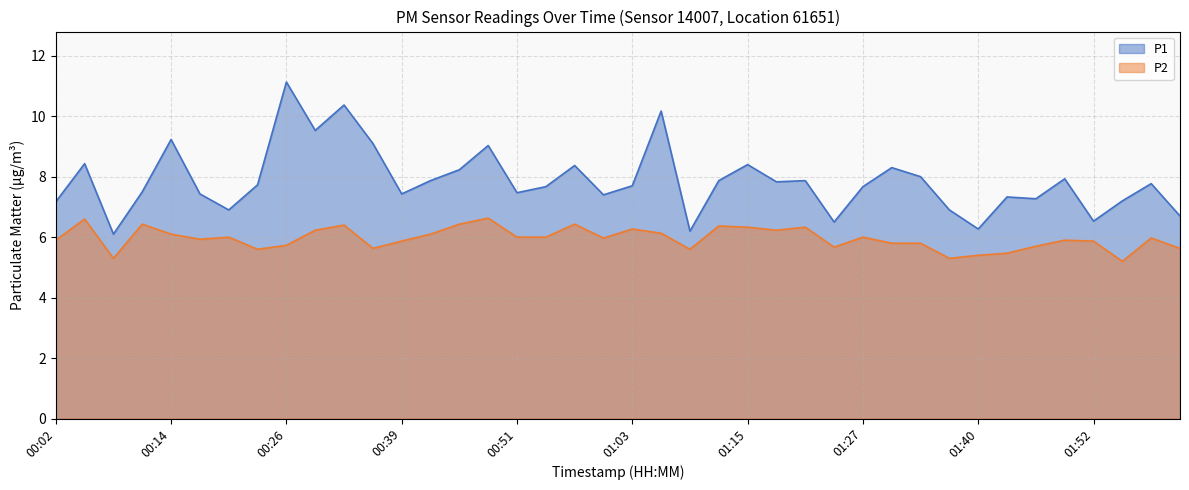

What is the highest value of the P1 series?

11.1